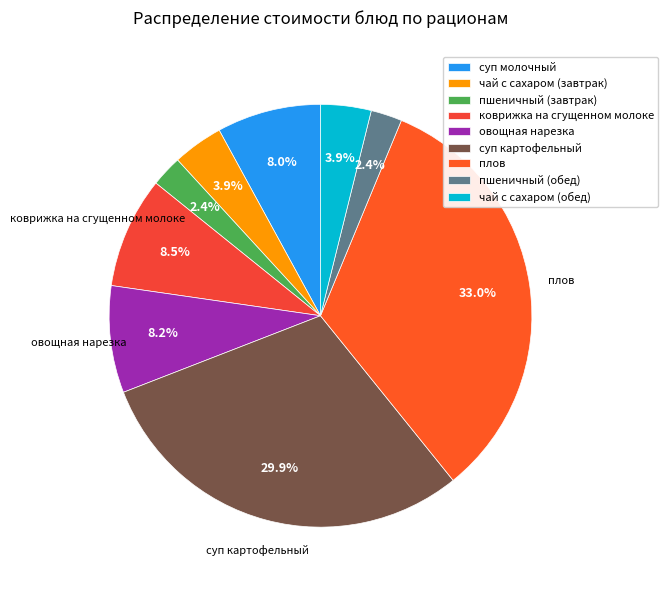

Rank the categories by value from lowest to highest.

пшеничный (завтрак), пшеничный (обед), чай с сахаром (завтрак), чай с сахаром (обед), суп молочный, овощная нарезка, коврижка на сгущенном молоке, суп картофельный, плов